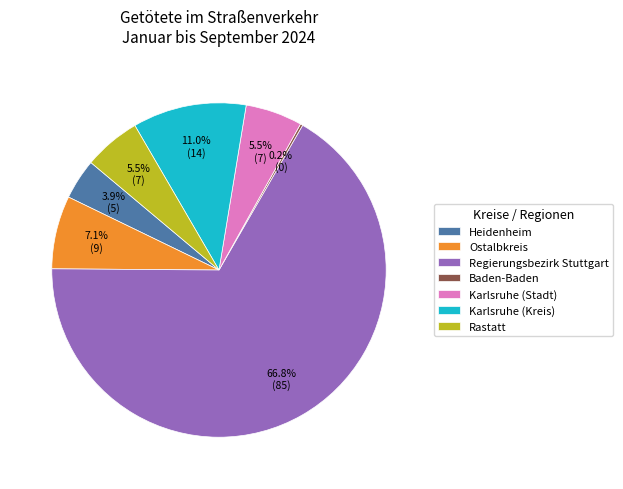

Approximately how many times larger is the value at Karlsruhe (Kreis) compared to Heidenheim?

2.8